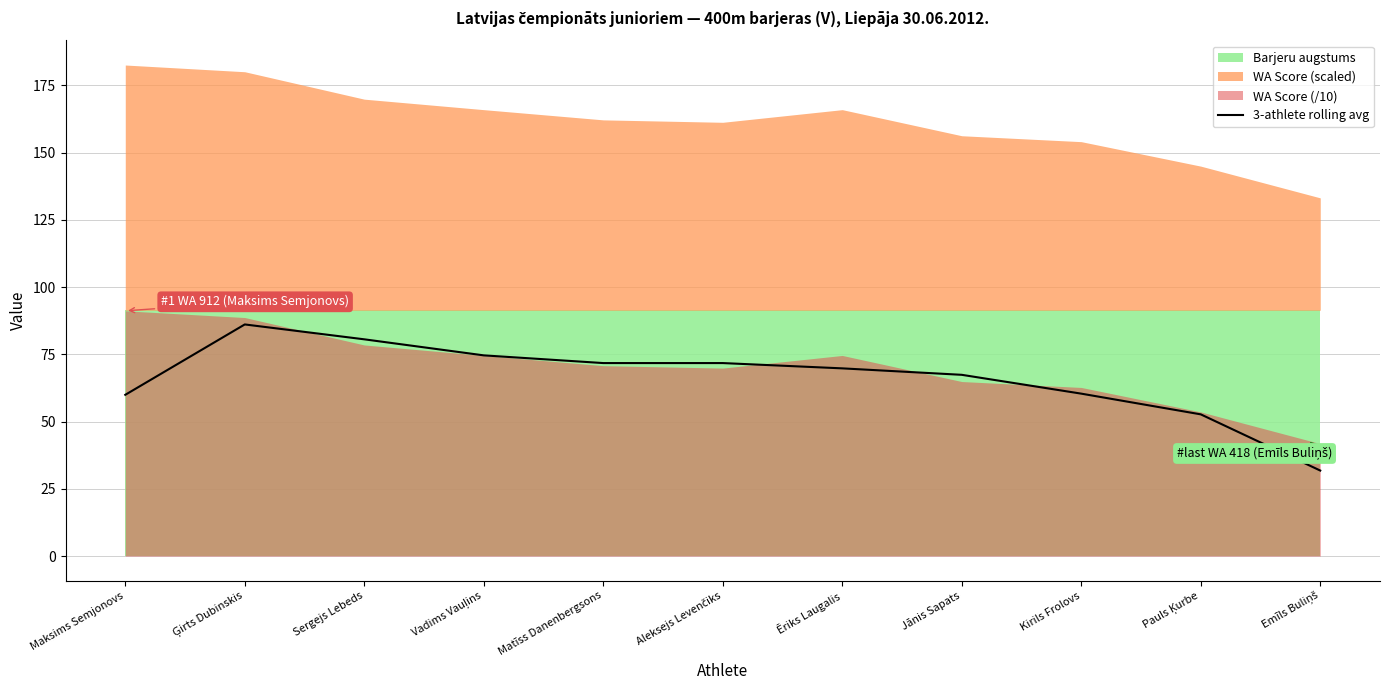

What is the maximum value for 3-athlete rolling avg?

86.1